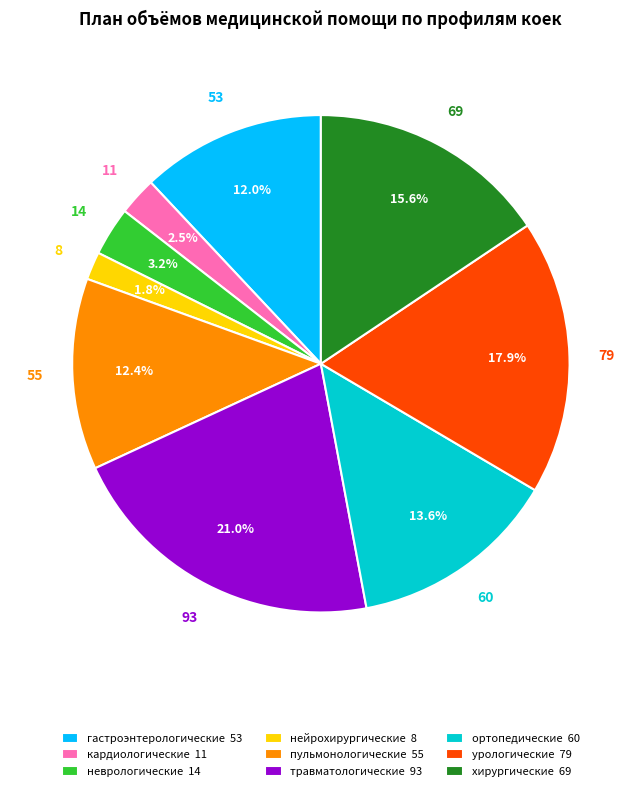

Approximately how many times larger is the value at пульмонологические 55 compared to хирургические 69?

0.8